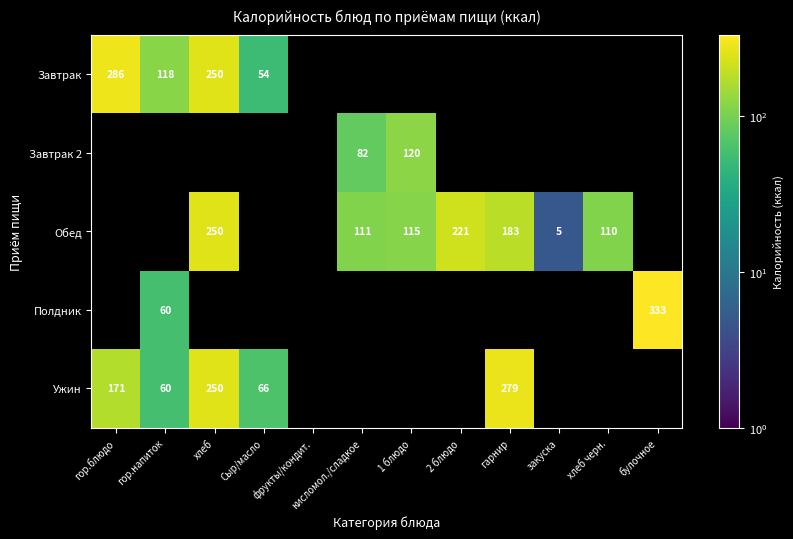

Is it true that Завтрак equals 486 at гор.блюдо?

False